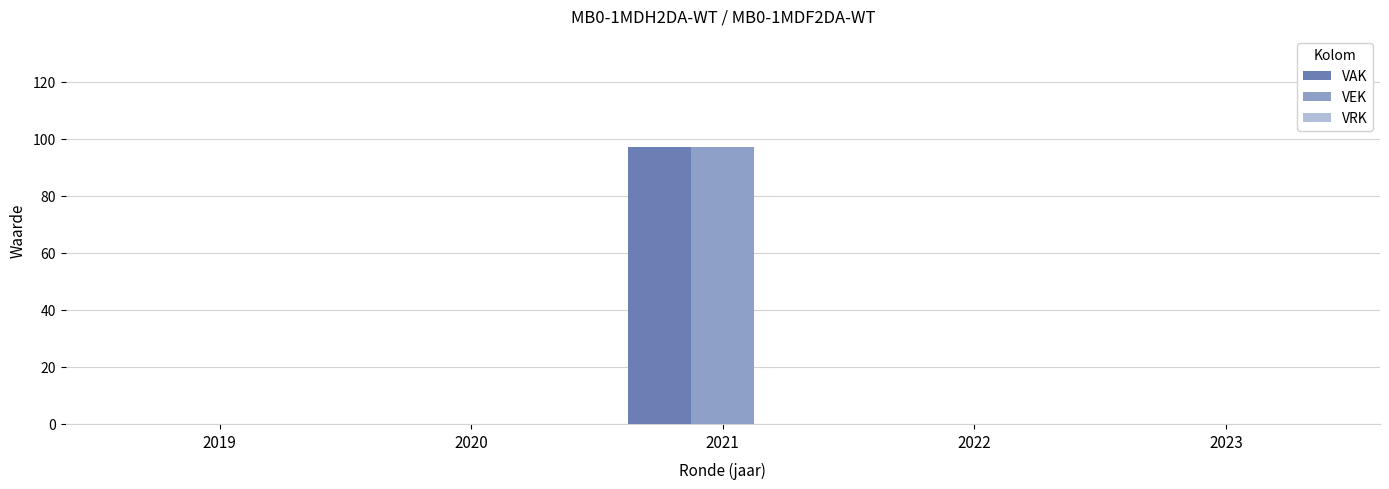

What is the sum of all VAK values?

97